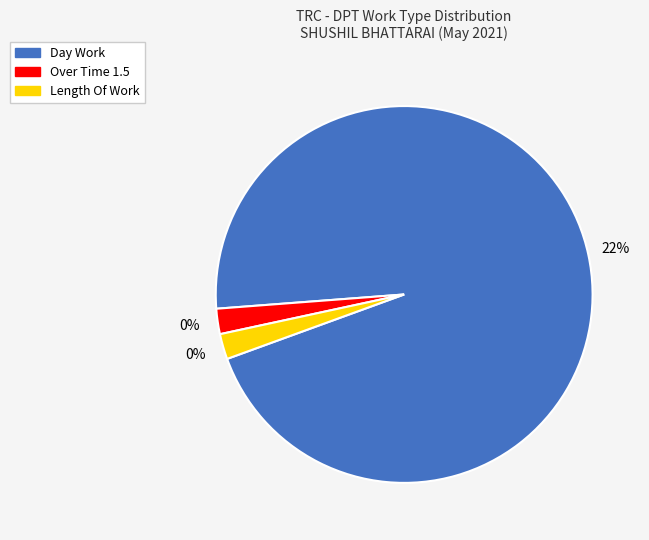

What is the largest slice in the pie chart?

Day Work